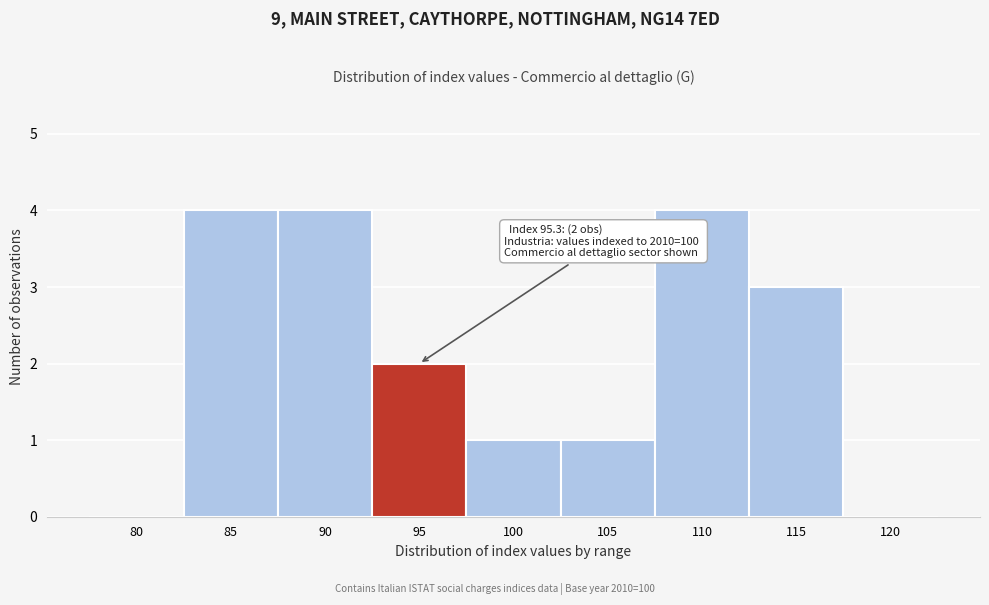

Reading left to right, transcribe all the data shown in this chart.

80=0	85=4	90=4	95=2	100=1	105=1	110=4	115=3	120=0